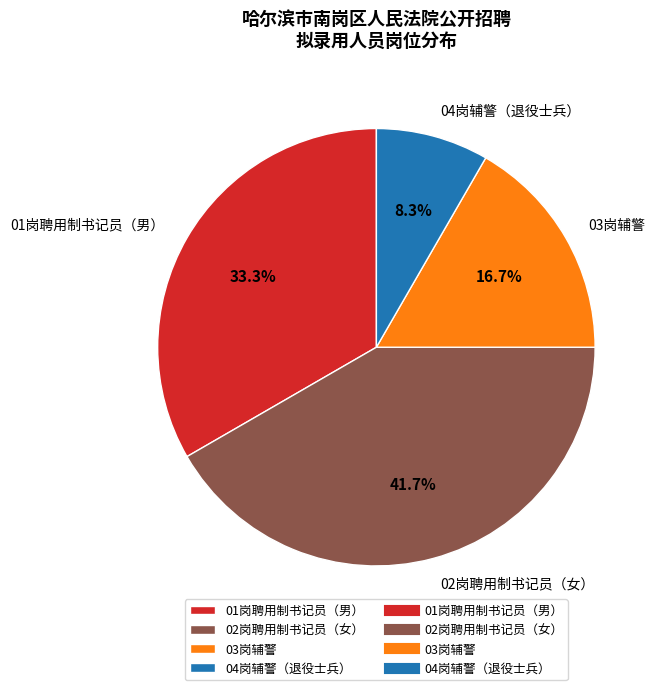

Approximately how many times larger is the value at 01岗聘用制书记员（男） compared to 03岗辅警?

2.0